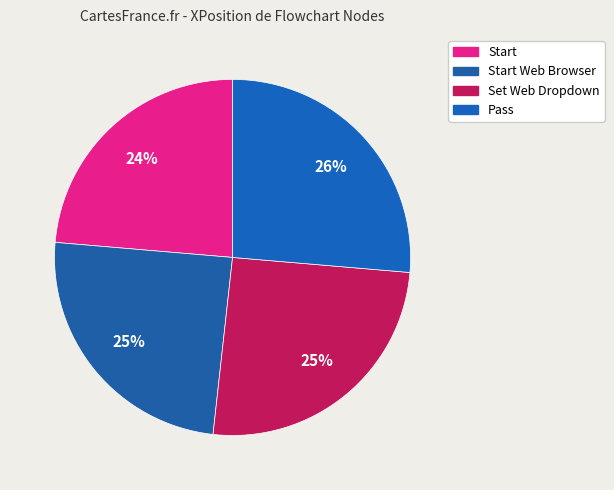

Which slice is the largest?

Pass